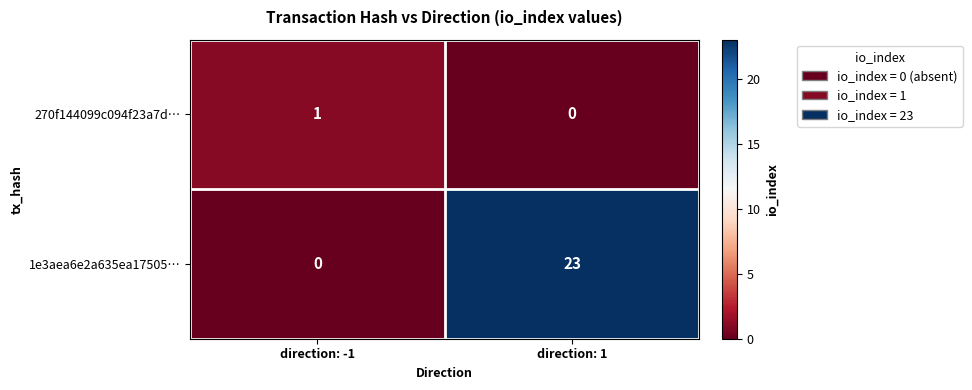

Which series has the largest total across all categories?

1e3aea6e2a635ea17505…